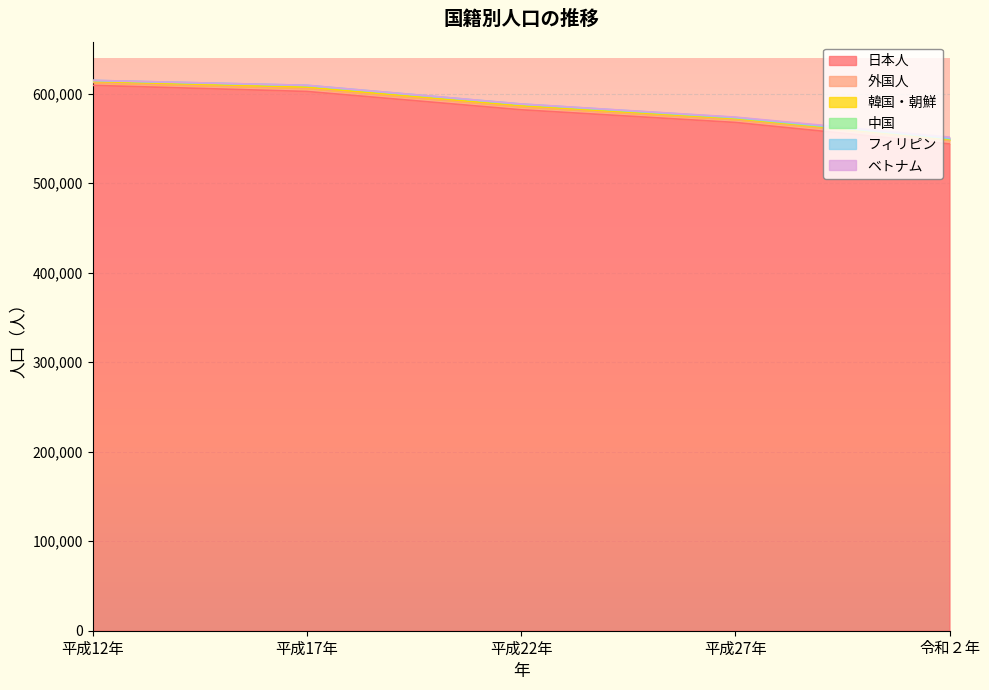

At which category does フィリピン reach its first local valley?

平成27年